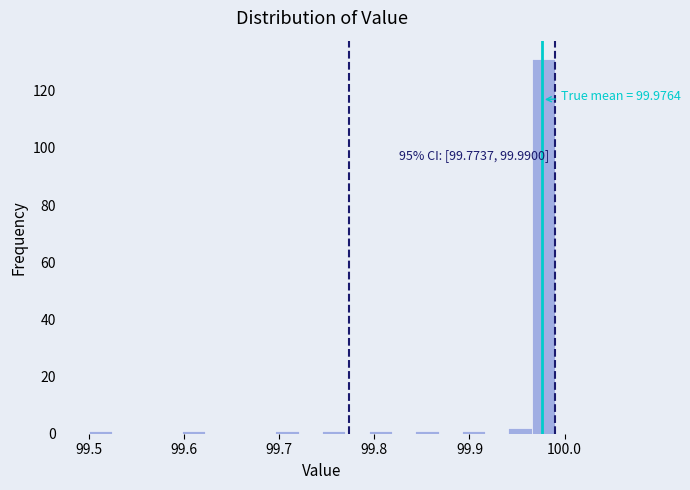

Around what value on the x-axis is the tallest bar? Give the approximate position of its centre, as read against the axis.

99.98